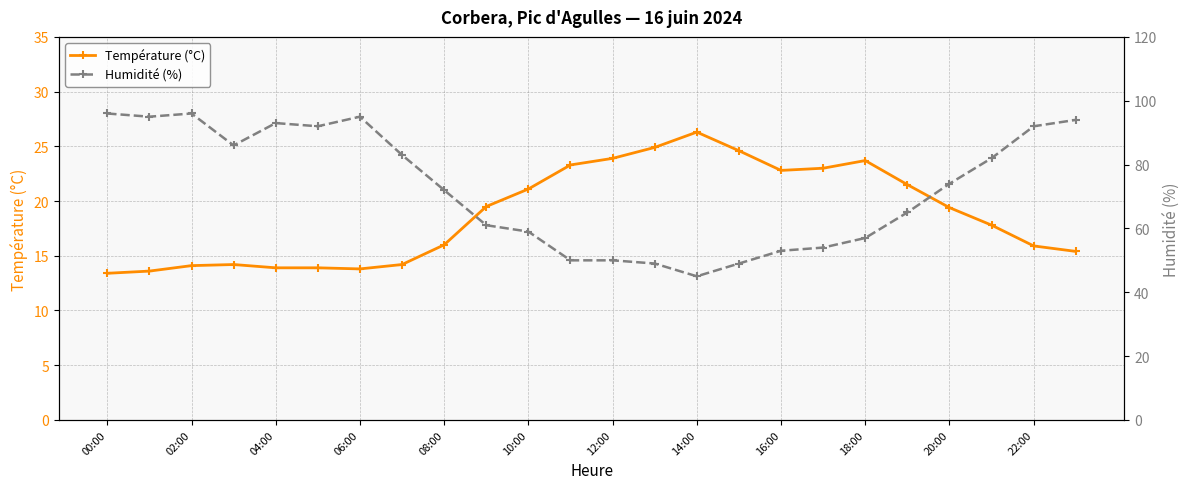

What is the minimum value shown in the chart?

13.4